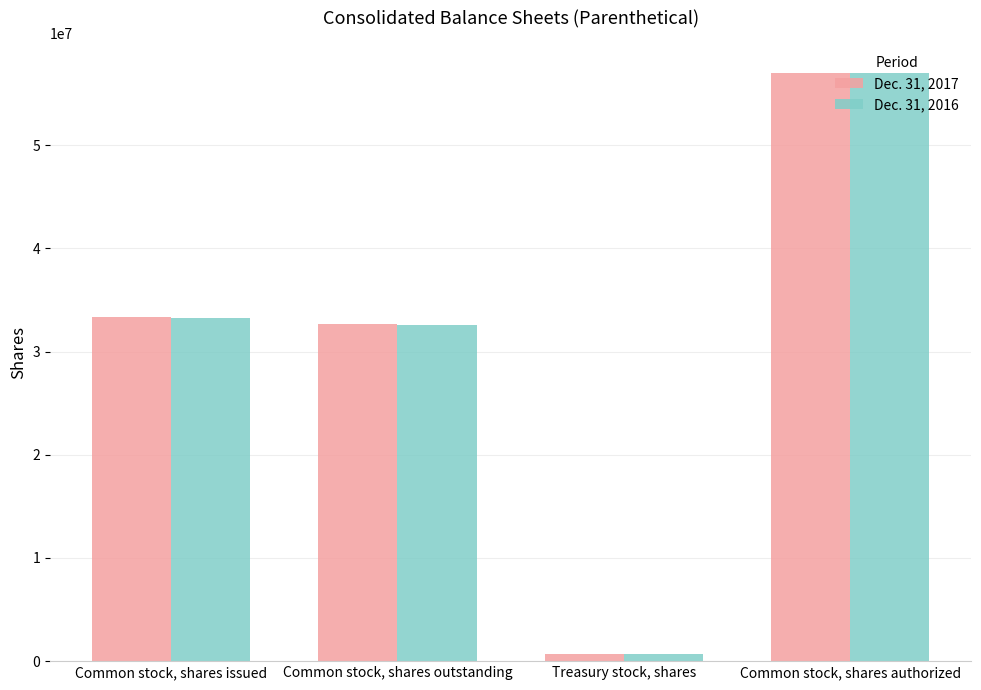

The Dec. 31, 2016 series shows 57000000 at Common stock, shares authorized. True or false?

True